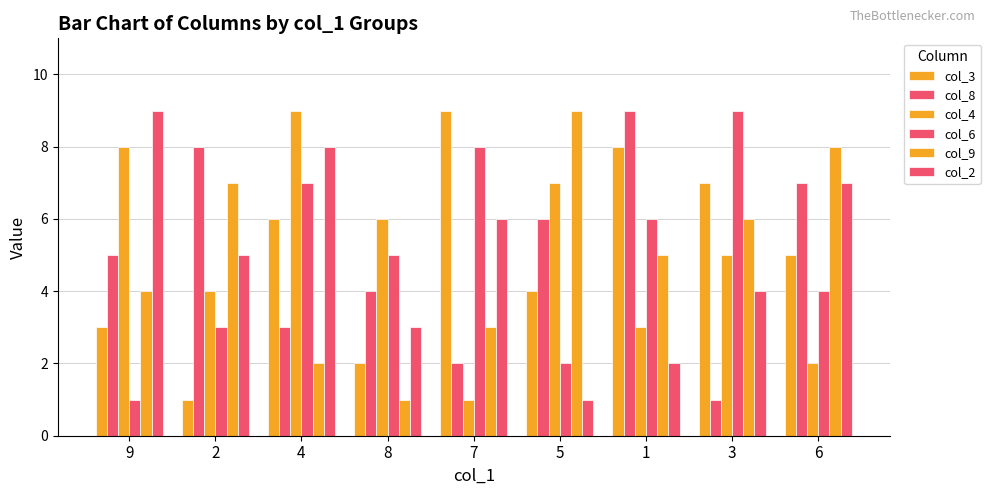

What is the sum of all col_6 values?

45